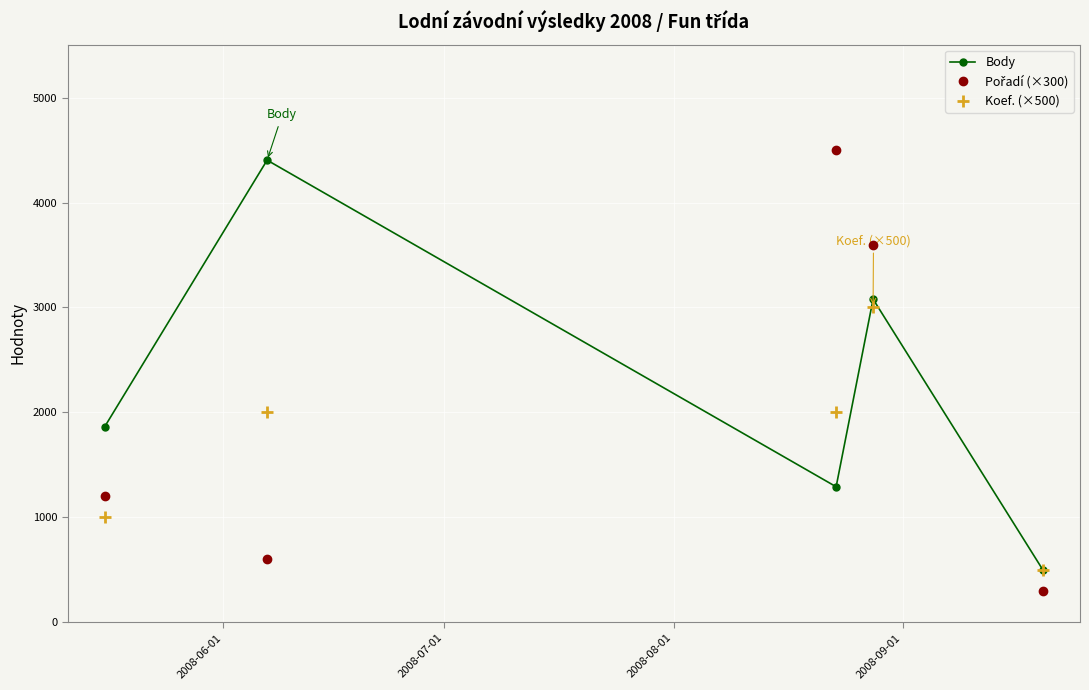

What is the highest value of the Body series?

4404